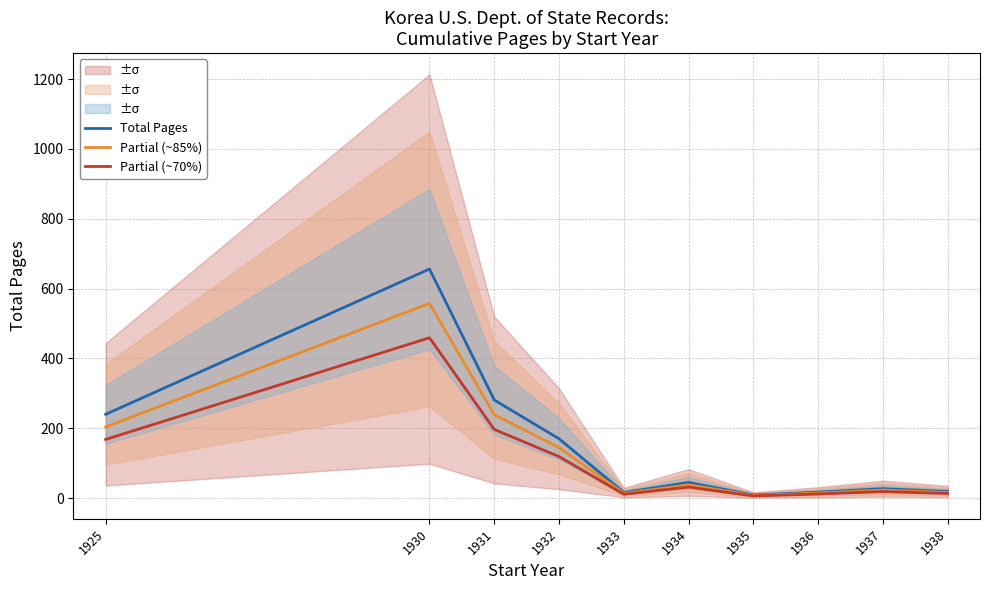

How many interior local valleys does the Total Pages series have?

2